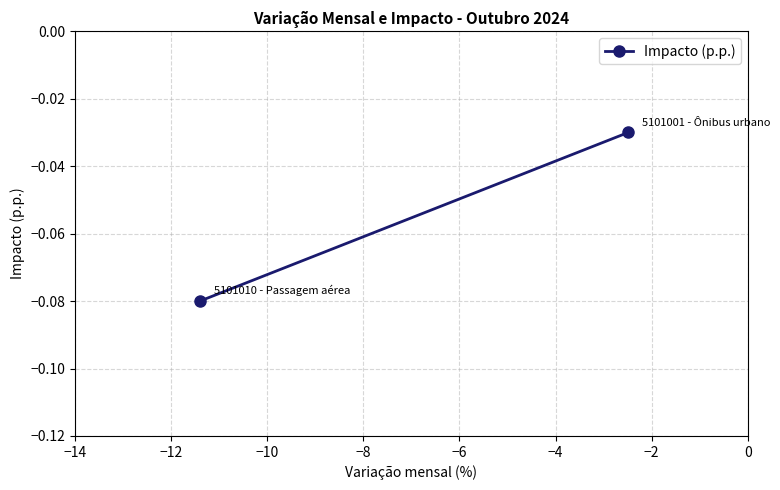

What is the sum of all values?

-0.1